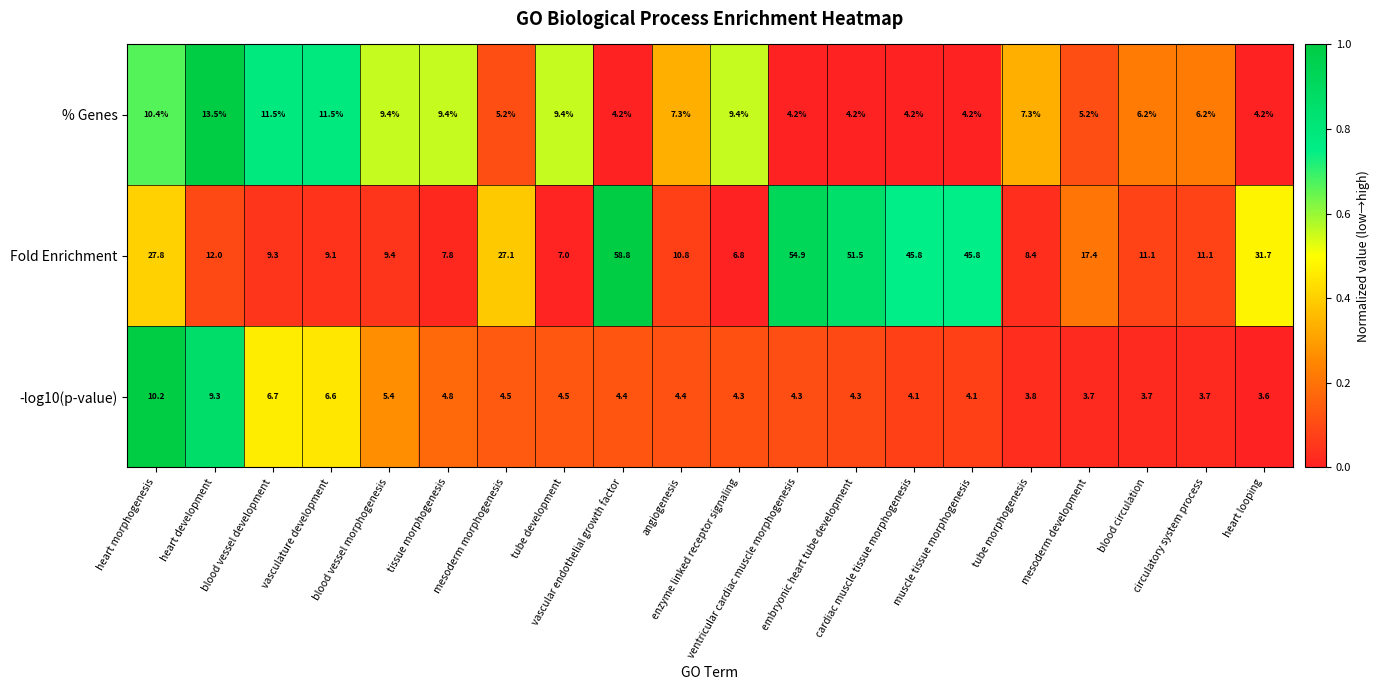

How many categories are shown in the chart?

20